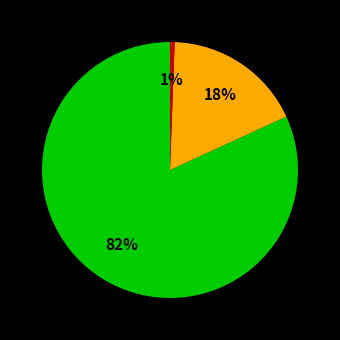

Is there a majority slice in this chart?

Yes